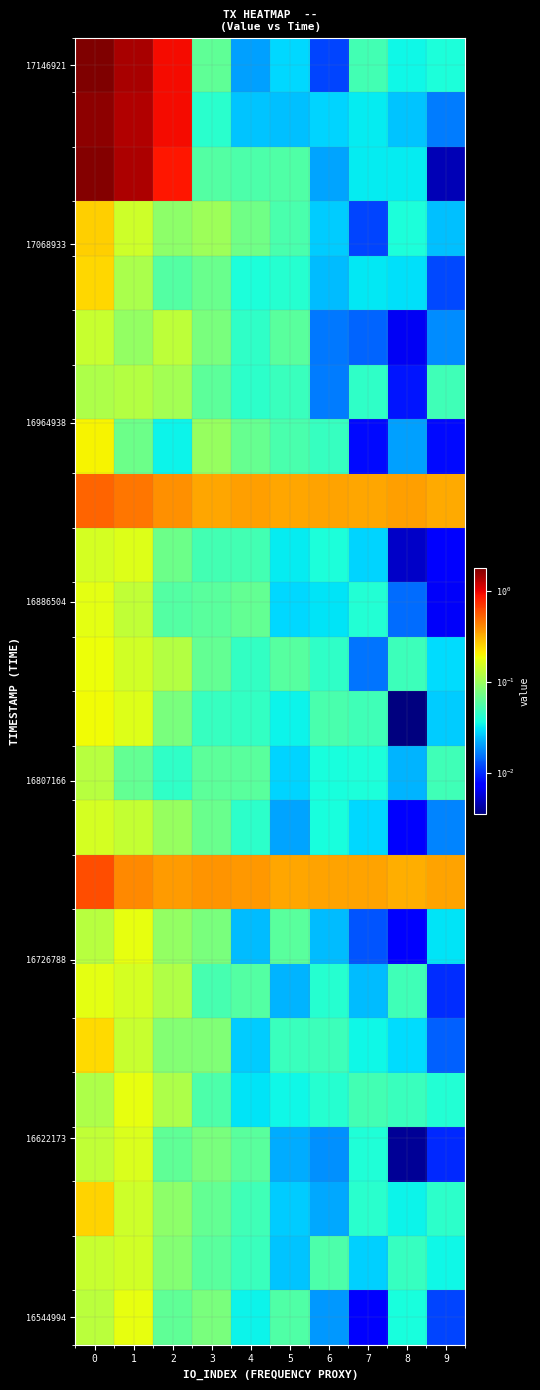

What is the total value across all series at 4?

1.7